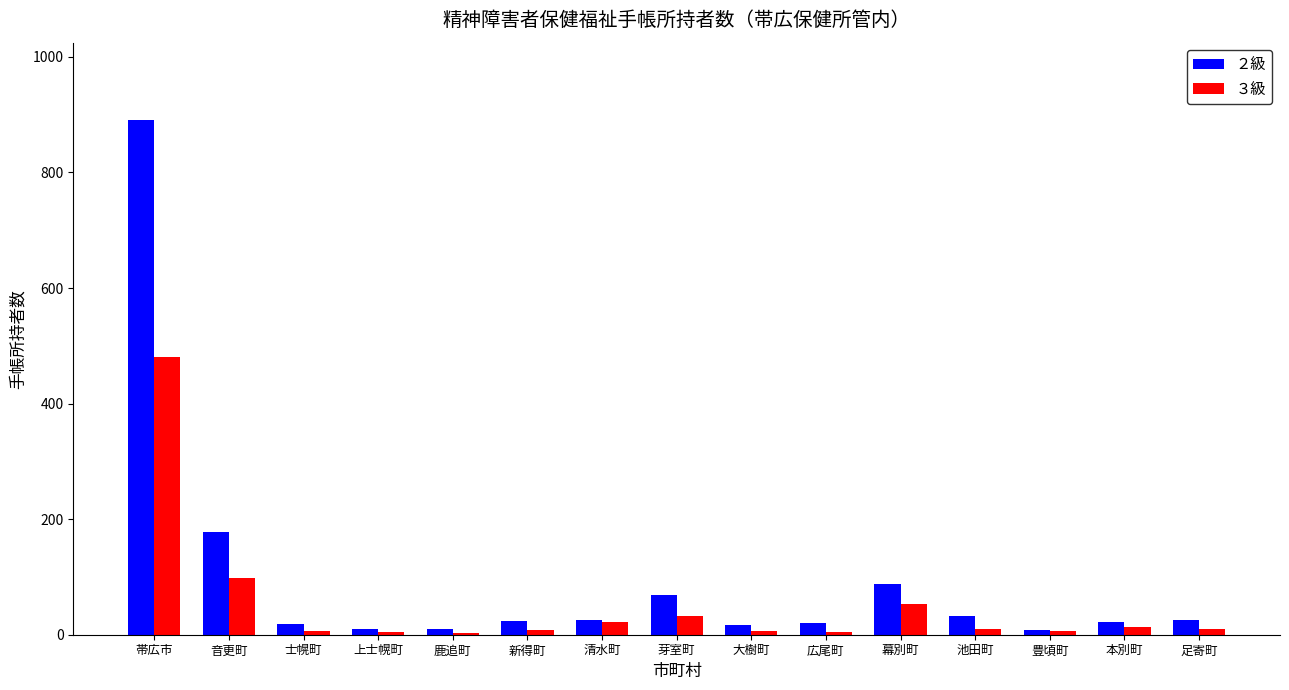

True or false: ３級 has a value of 85 at 幕別町.

False